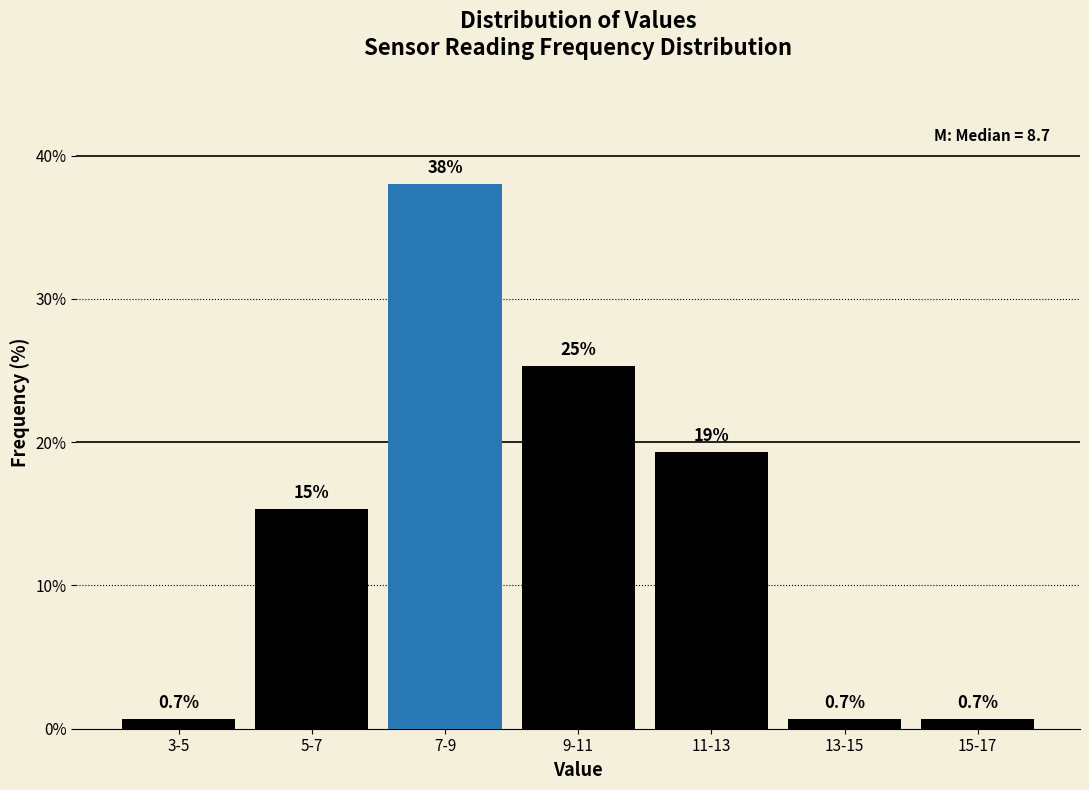

Reading right to left, extract all data points from this chart.

15-17=0.7	13-15=0.7	11-13=19.3	9-11=25.3	7-9=38.0	5-7=15.3	3-5=0.7